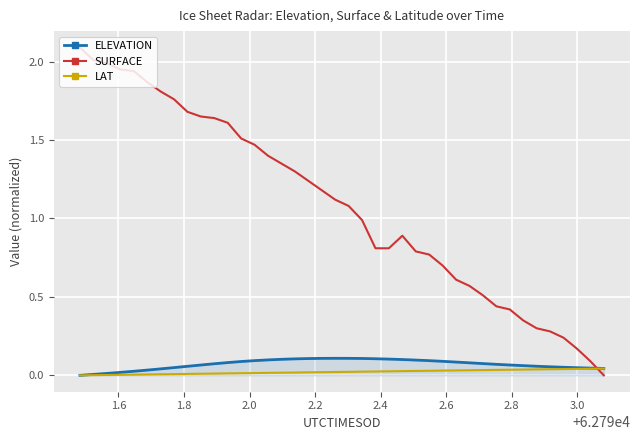

What is the greatest value displayed?

2.1